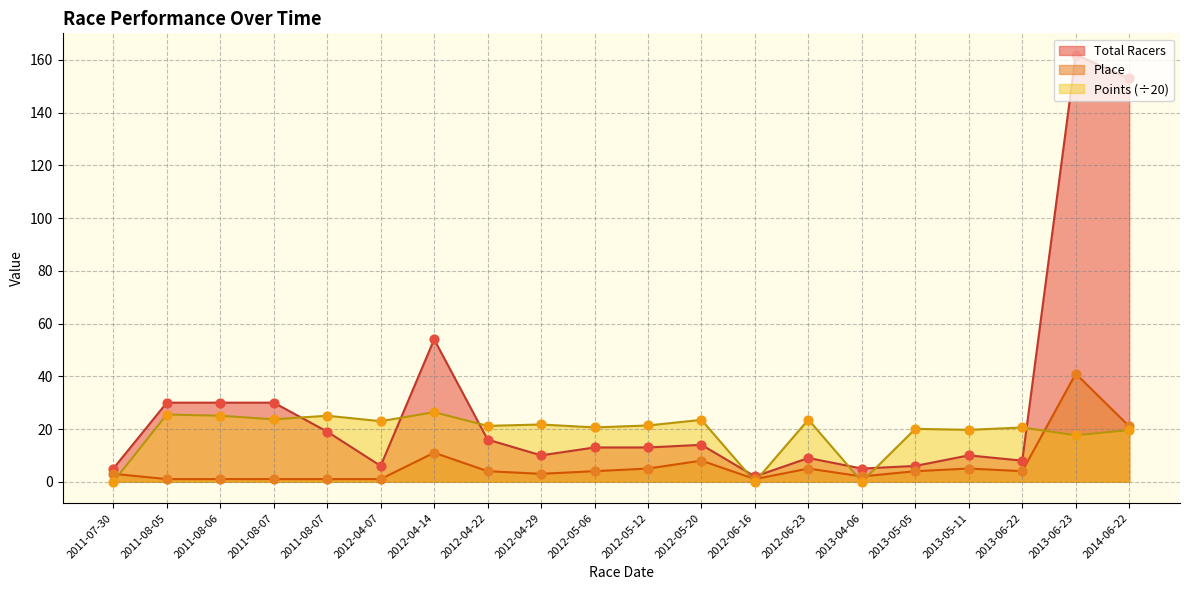

At which category is the sum across all series the highest?

2013-06-23